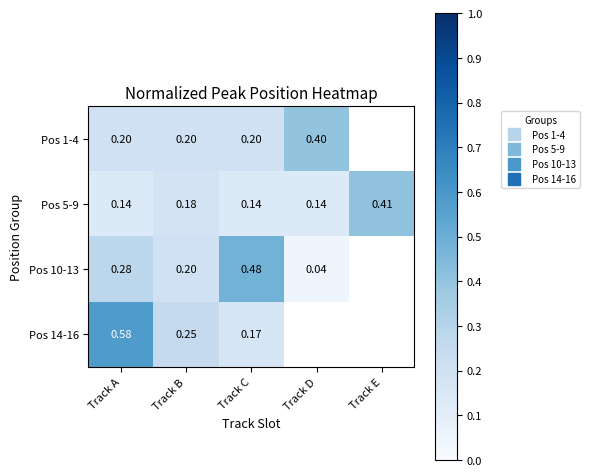

At which label does Pos 14-16 reach its peak?

Track A